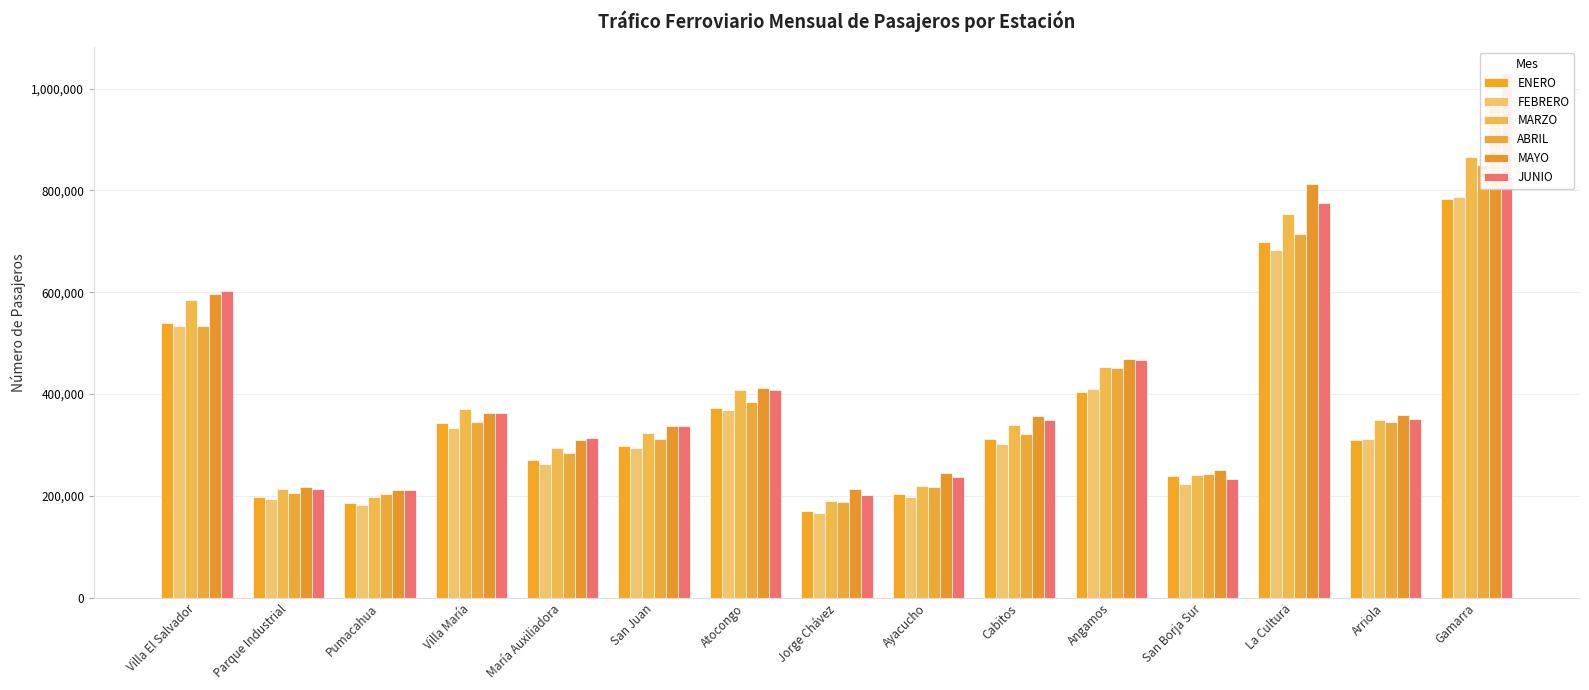

Reading left to right, transcribe all the data shown in this chart.

ENERO: Villa El Salvador=539414	Parque Industrial=197342	Pumacahua=185566	Villa María=343525	María Auxiliadora=270443	San Juan=297609	Atocongo=373538	Jorge Chávez=170689	Ayacucho=203402	Cabitos=311186	Angamos=403568	San Borja Sur=238526	La Cultura=698417	Arriola=309847	Gamarra=782517
FEBRERO: Villa El Salvador=534419	Parque Industrial=193312	Pumacahua=181806	Villa María=333933	María Auxiliadora=263373	San Juan=293916	Atocongo=369176	Jorge Chávez=167454	Ayacucho=198886	Cabitos=302678	Angamos=409811	San Borja Sur=222507	La Cultura=682691	Arriola=312593	Gamarra=787461
MARZO: Villa El Salvador=585702	Parque Industrial=213663	Pumacahua=198287	Villa María=369916	María Auxiliadora=294683	San Juan=324386	Atocongo=407705	Jorge Chávez=190486	Ayacucho=220501	Cabitos=338555	Angamos=453487	San Borja Sur=241642	La Cultura=754374	Arriola=348184	Gamarra=865590
ABRIL: Villa El Salvador=533988	Parque Industrial=205014	Pumacahua=204101	Villa María=344609	María Auxiliadora=283524	San Juan=310971	Atocongo=384838	Jorge Chávez=187493	Ayacucho=216660	Cabitos=322475	Angamos=451850	San Borja Sur=243477	La Cultura=713804	Arriola=344794	Gamarra=850045
MAYO: Villa El Salvador=596303	Parque Industrial=218333	Pumacahua=212265	Villa María=362888	María Auxiliadora=310564	San Juan=337925	Atocongo=412528	Jorge Chávez=212703	Ayacucho=245184	Cabitos=356402	Angamos=468808	San Borja Sur=251752	La Cultura=811569	Arriola=358872	Gamarra=964880
JUNIO: Villa El Salvador=601923	Parque Industrial=213656	Pumacahua=210931	Villa María=363821	María Auxiliadora=312819	San Juan=336918	Atocongo=407506	Jorge Chávez=201799	Ayacucho=237739	Cabitos=348529	Angamos=467702	San Borja Sur=233806	La Cultura=775427	Arriola=350179	Gamarra=1029775